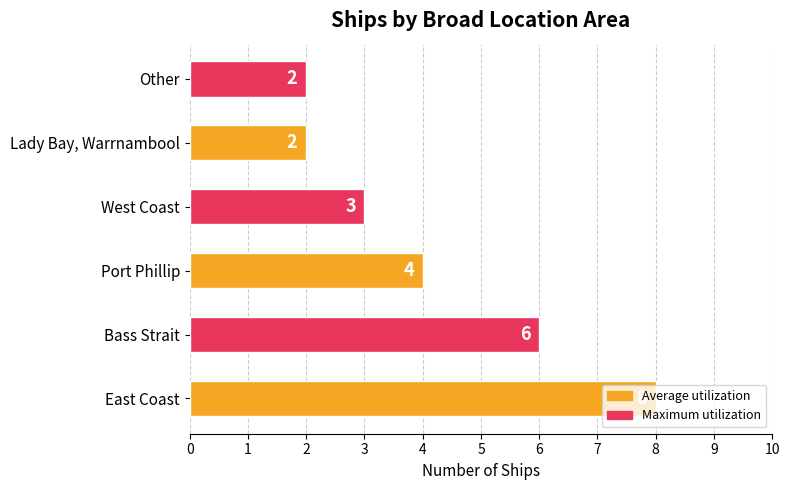

What is the difference between the maximum and second lowest values?

6